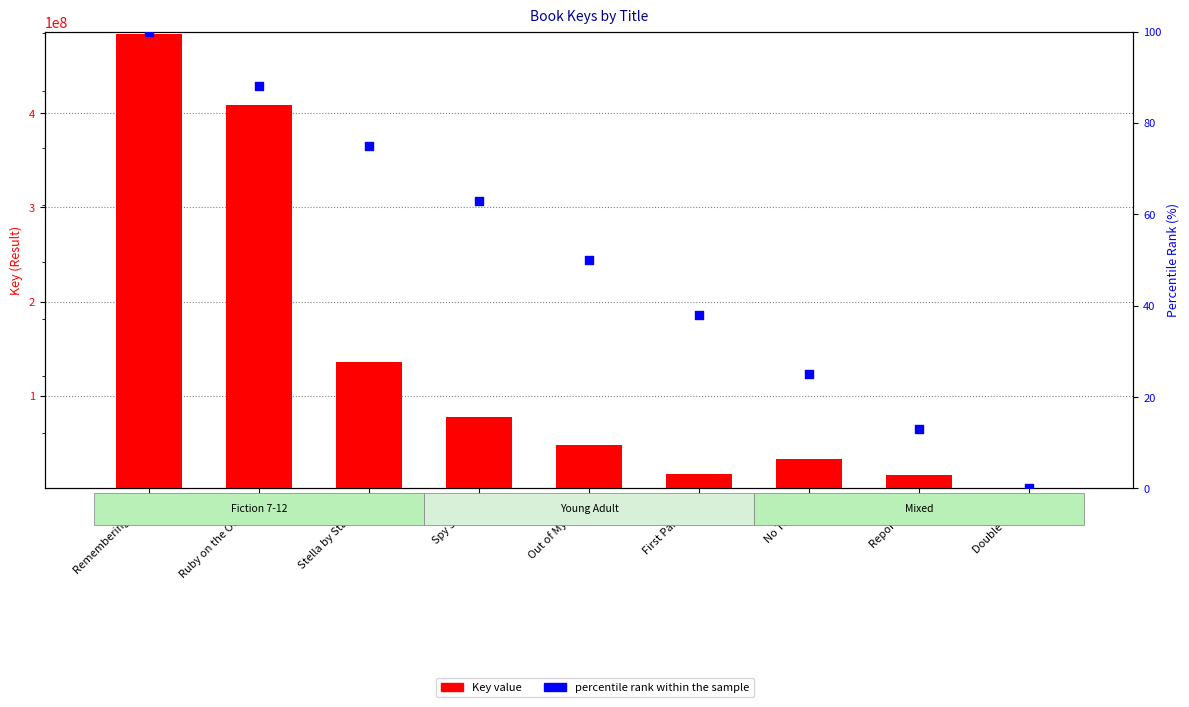

Which series contains the highest Y value?

Key value